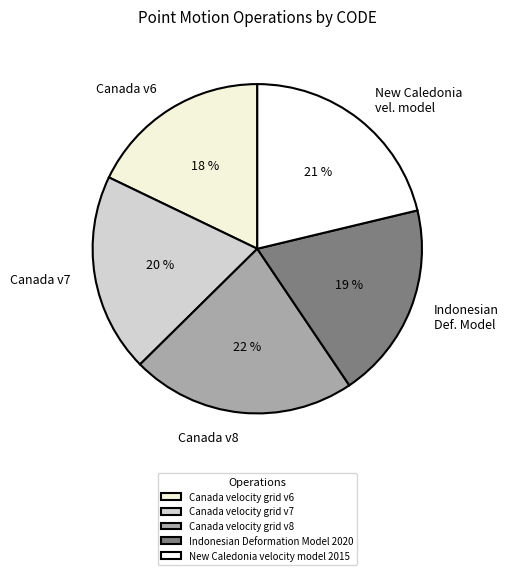

Count the number of slices in the pie.

5